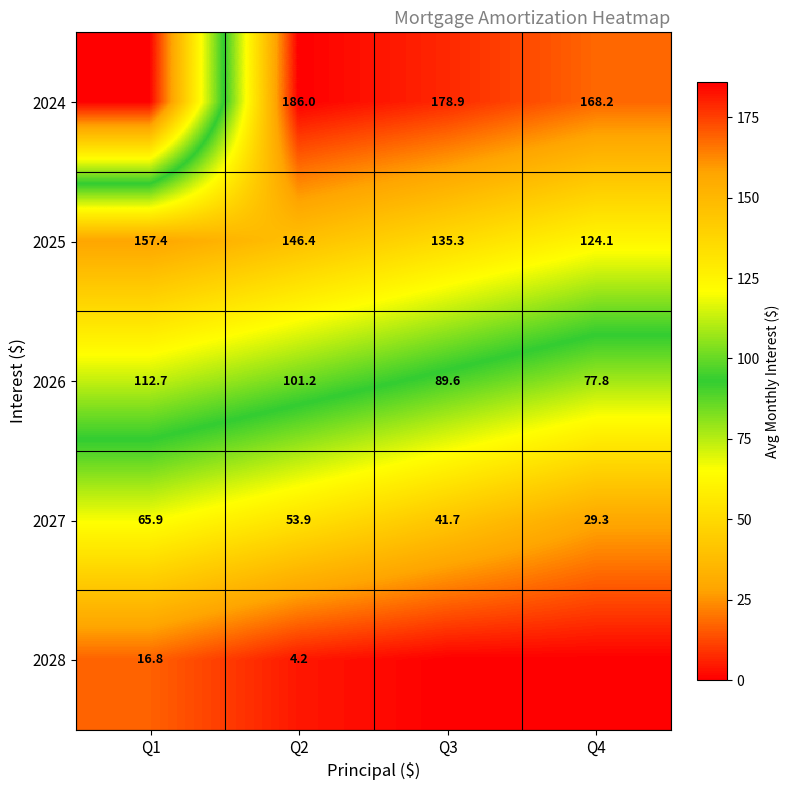

What is the sum of the 2027 values at Q4 and Q3?

71.0